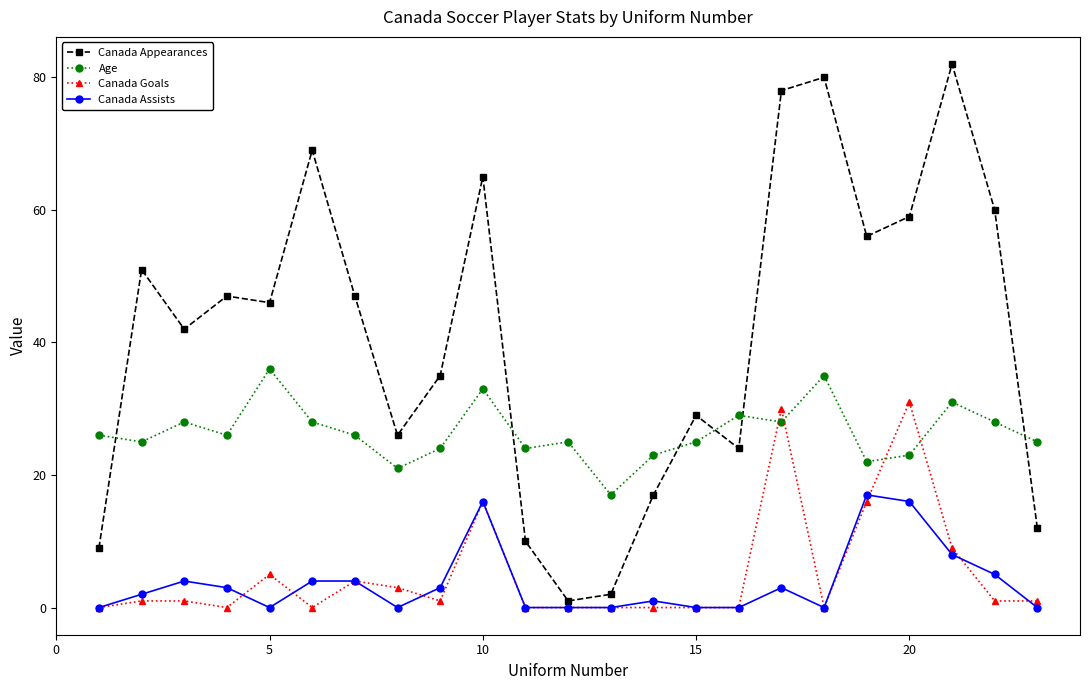

At how many categories does at least one series exceed 20?

22